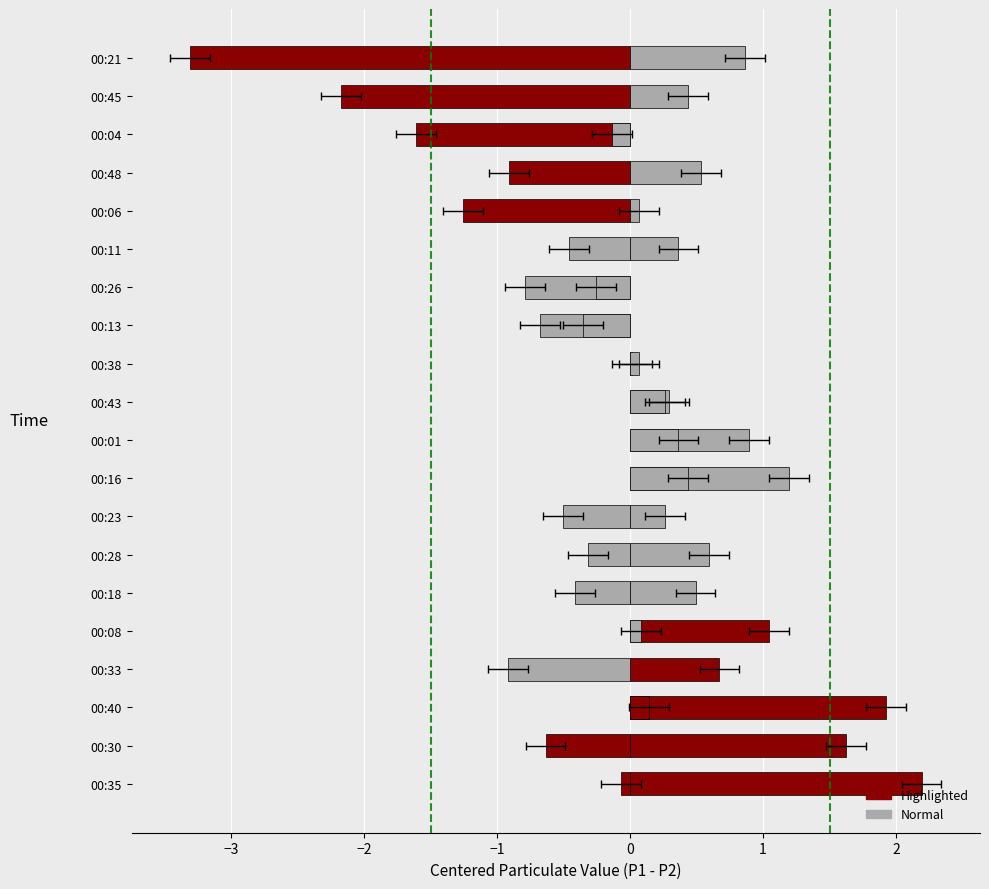

List the labels in order of SDS_P2 value, smallest first.

00:21, 00:48, 00:16, 00:45, 00:01, 00:11, 00:43, 00:40, 00:08, 00:06, 00:38, 00:35, 00:04, 00:26, 00:28, 00:13, 00:18, 00:23, 00:30, 00:33